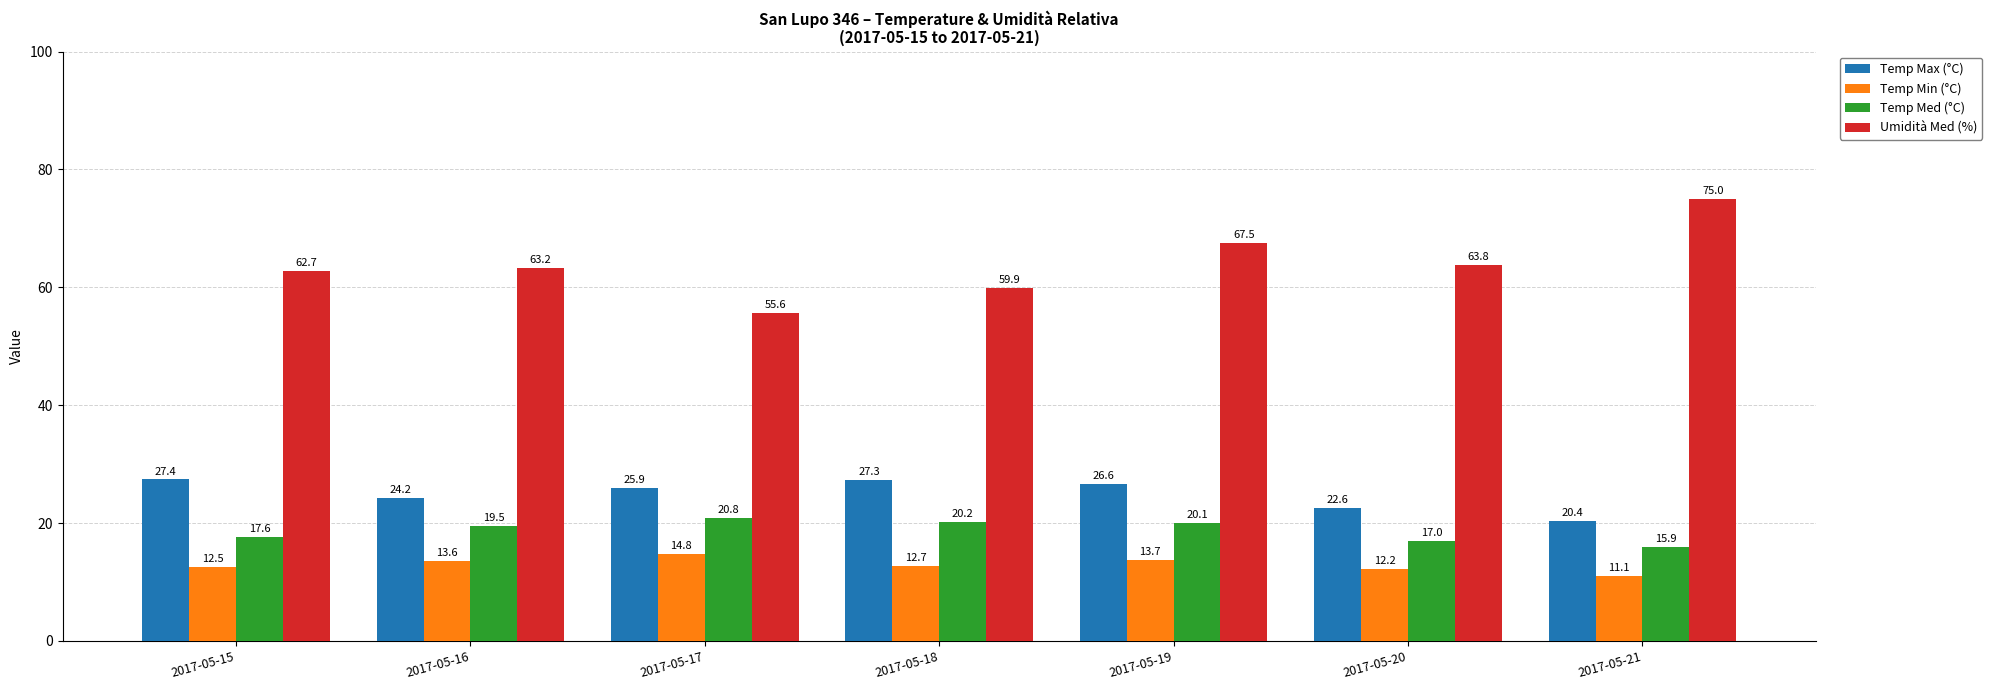

At how many categories does at least one series exceed 61?

5